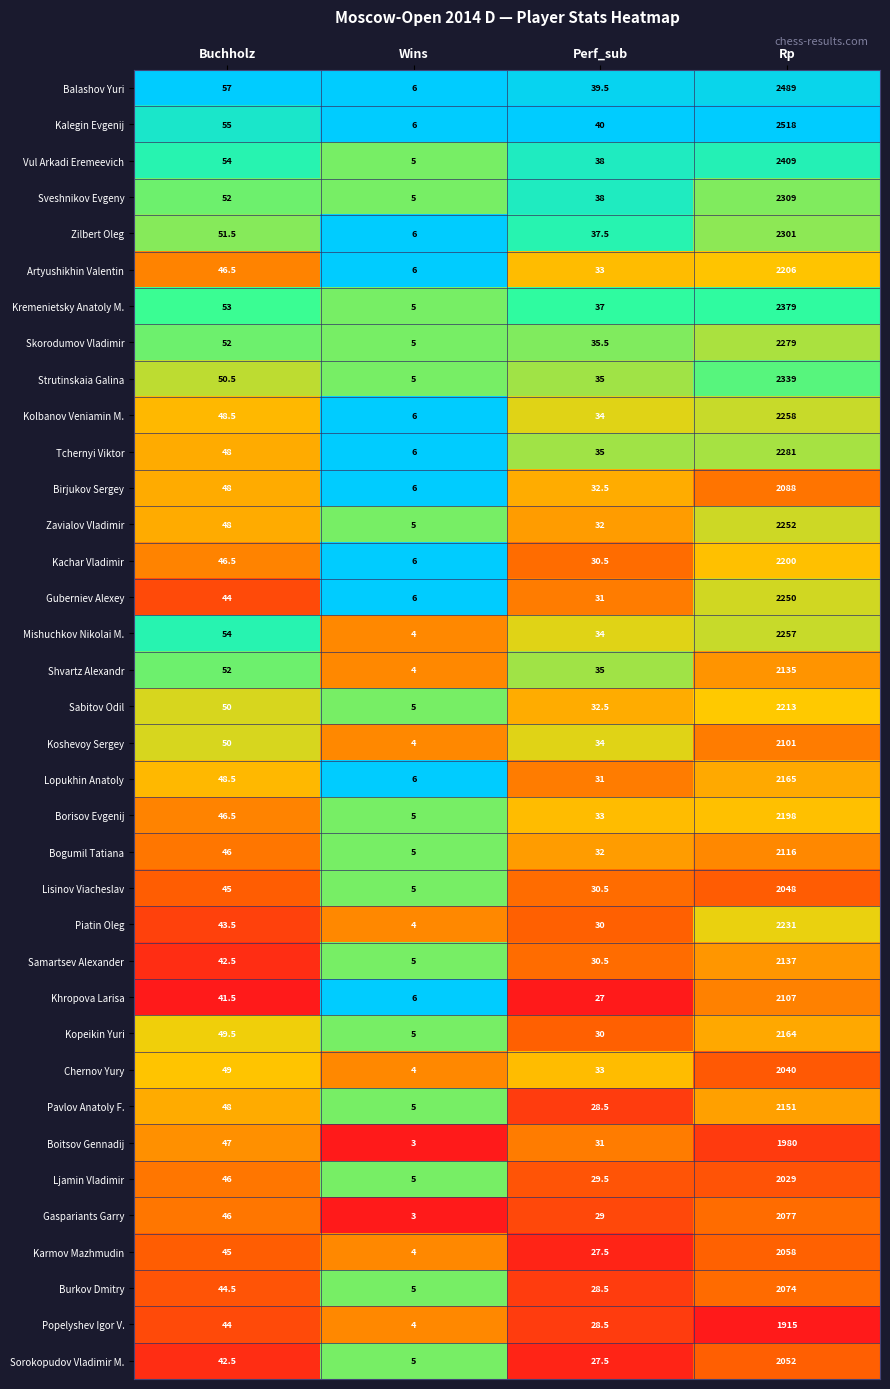

The Burkov Dmitry series shows 2744.0 at Rp. True or false?

False